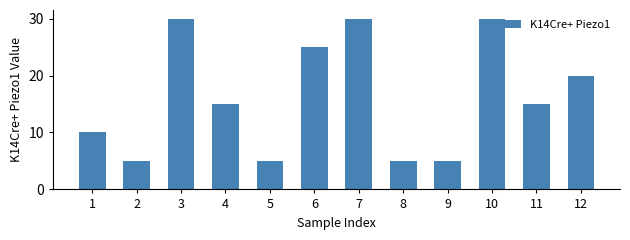

The value at 3 is 47. True or false?

False